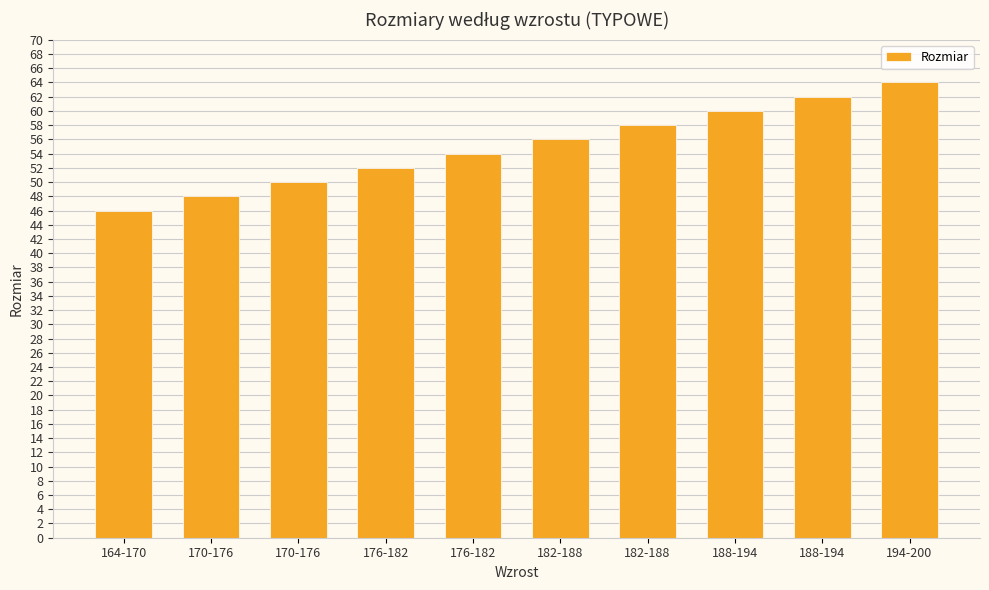

What is the ratio of the value at 182-188 to the value at 194-200?

0.9